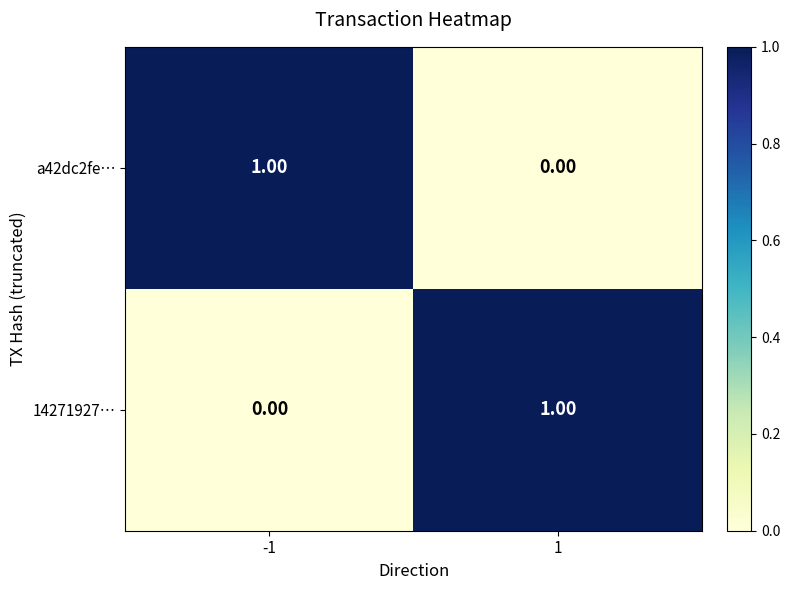

Rank the series at -1 from lowest to highest value.

14271927…, a42dc2fe…